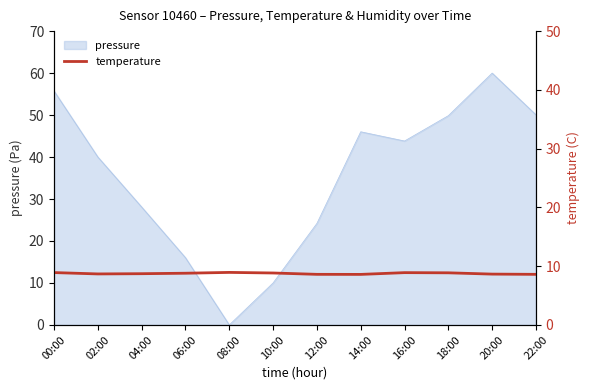

What is the sum of all values?

105.1